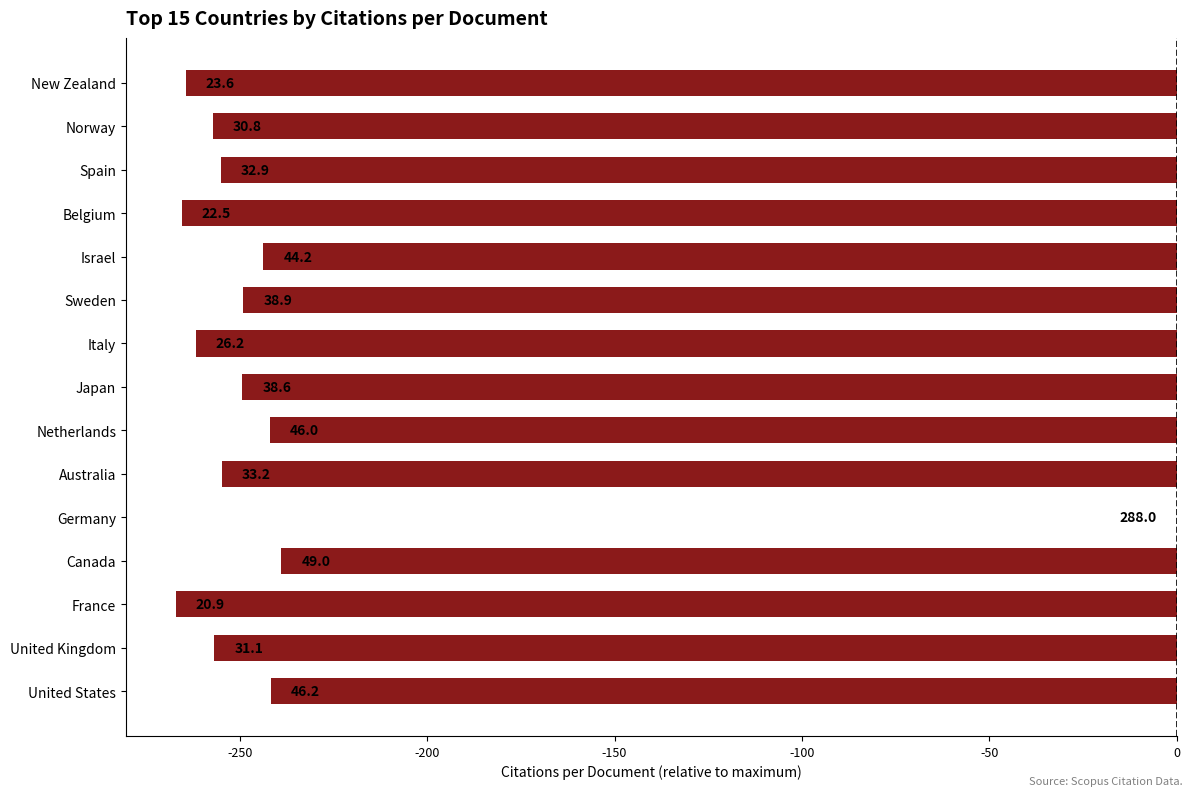

Are the bars horizontal?

Yes